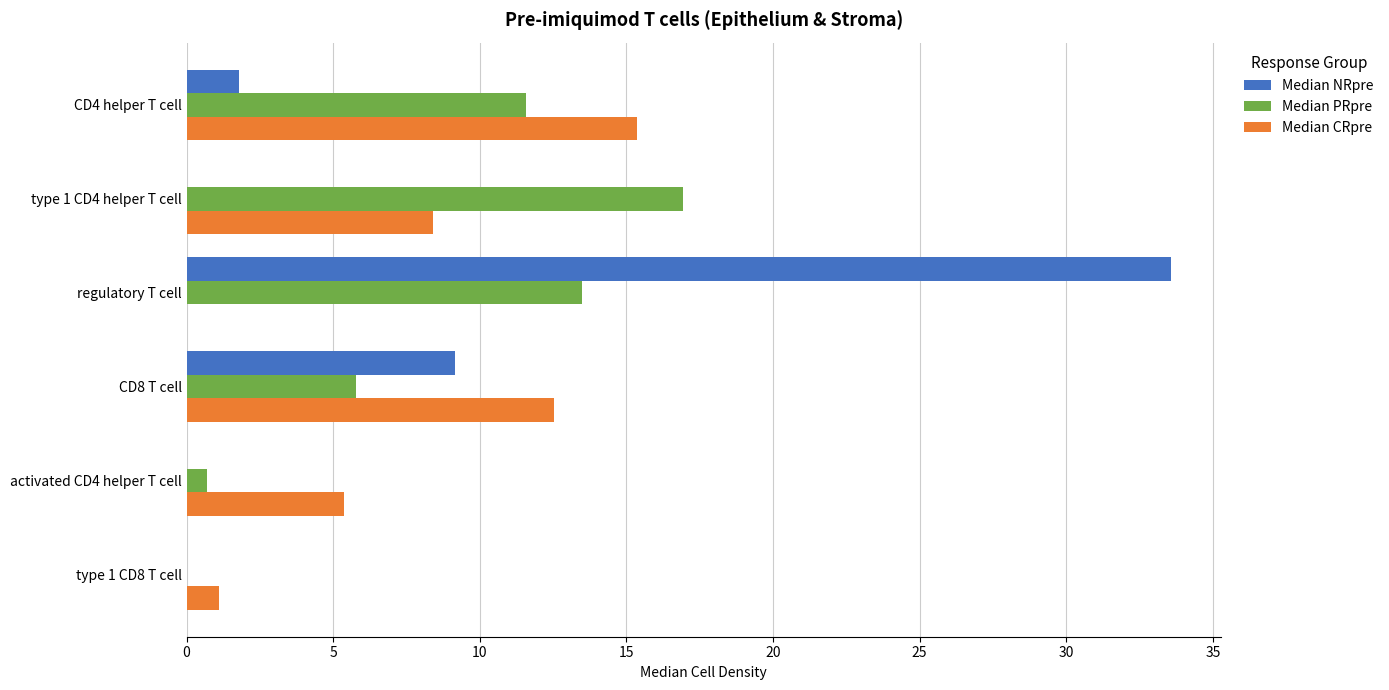

The Median NRpre series shows 0.0 at type 1 CD4 helper T cell. True or false?

True